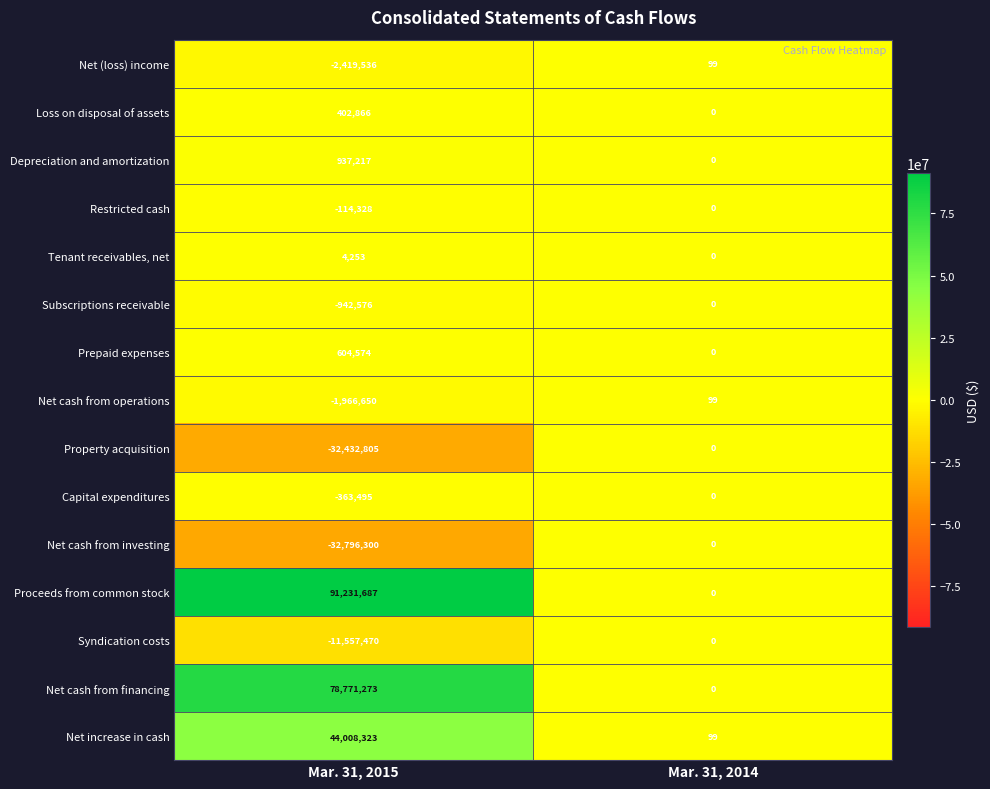

How many data points does each series have?

2